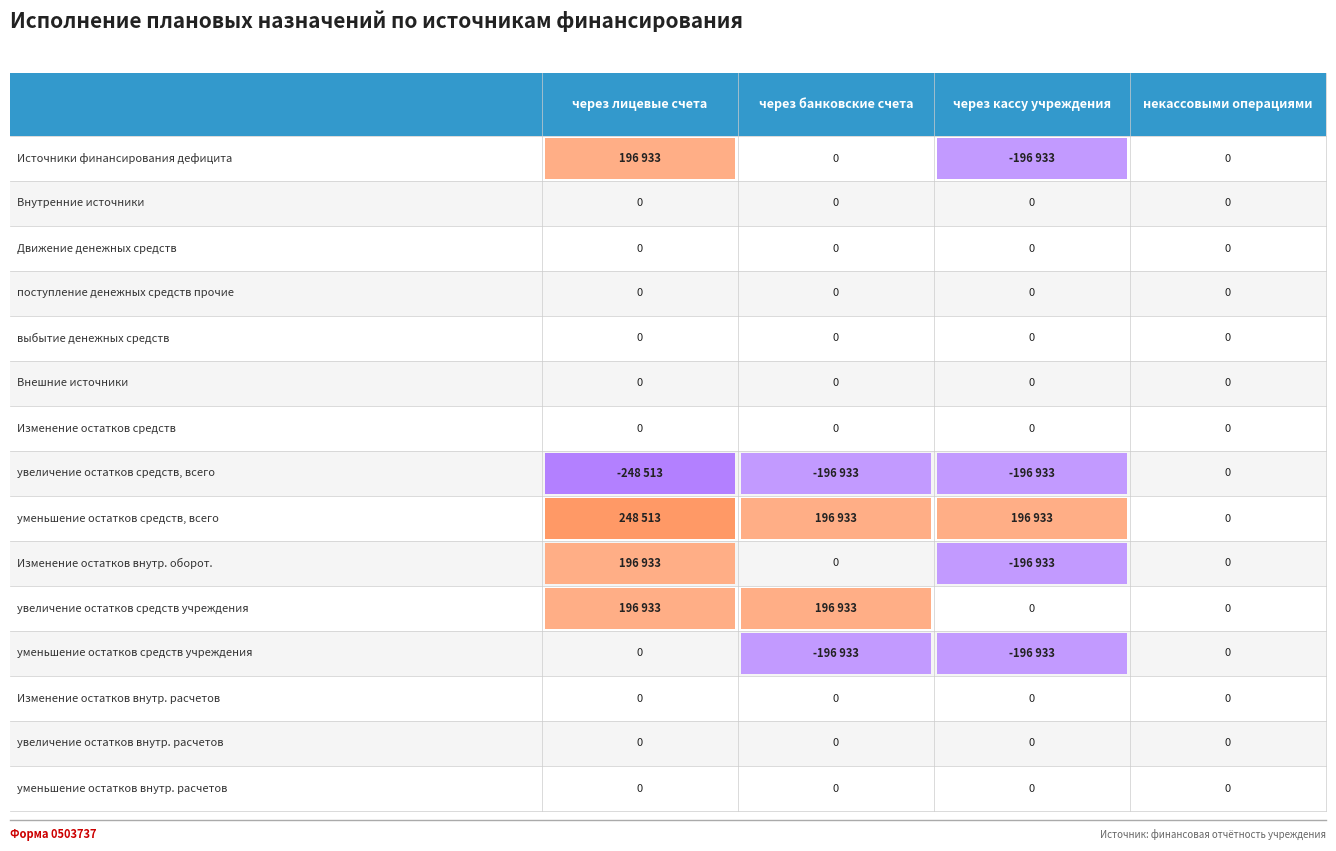

How many values in the r9 series exceed 0?

1